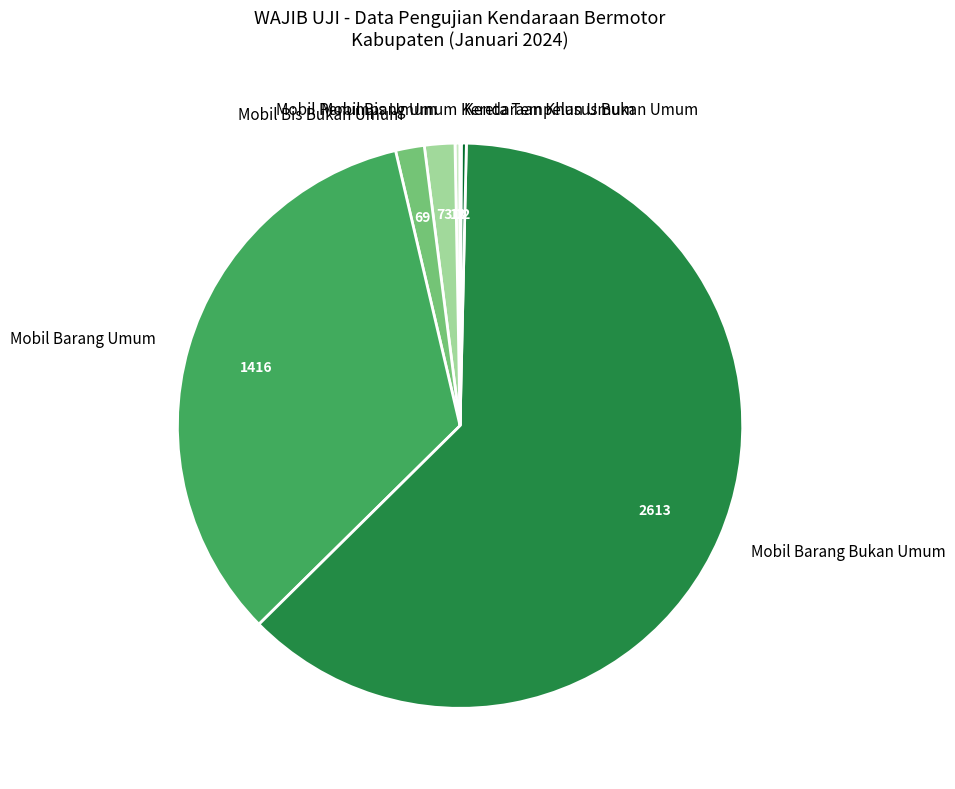

Which slice is the largest?

Mobil Barang Bukan Umum